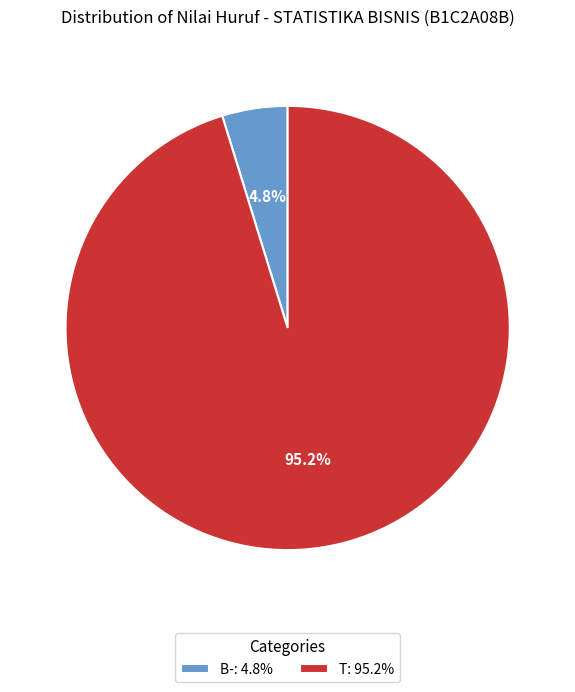

To the nearest percent, what portion does B- represent?

5%